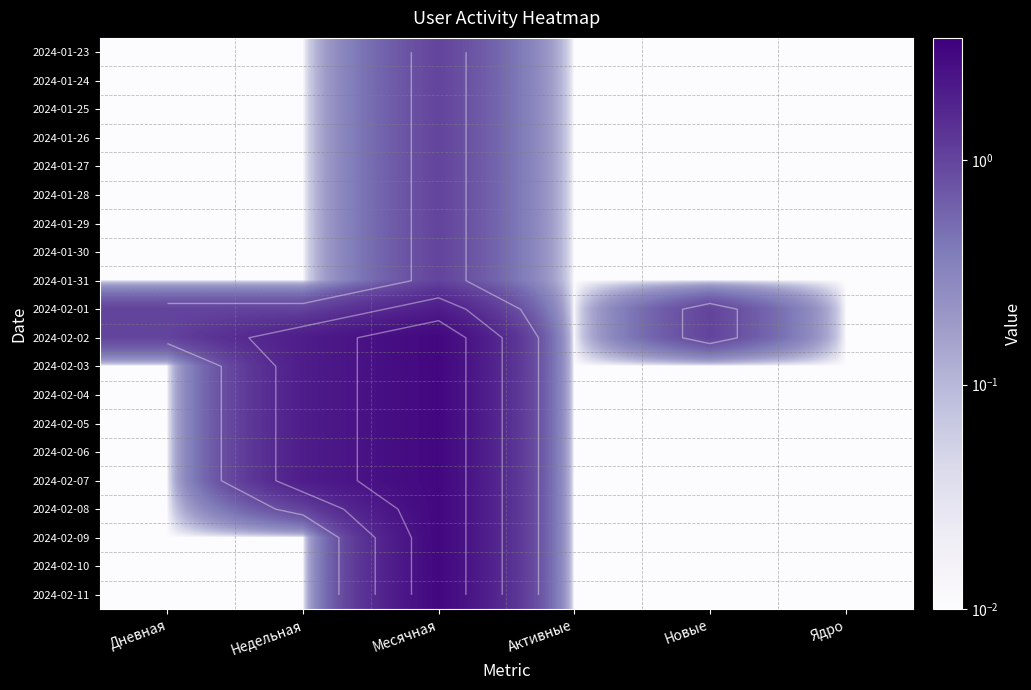

Which label corresponds to the largest value in the chart?

Месячная